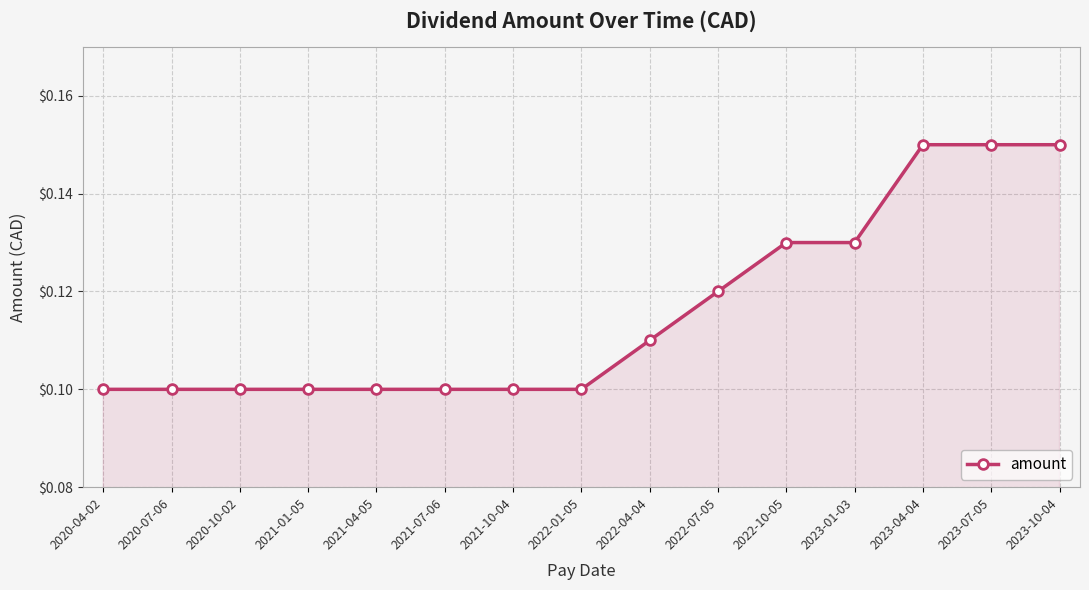

Which has a higher value, 2020-04-02 or 2023-01-03?

2023-01-03